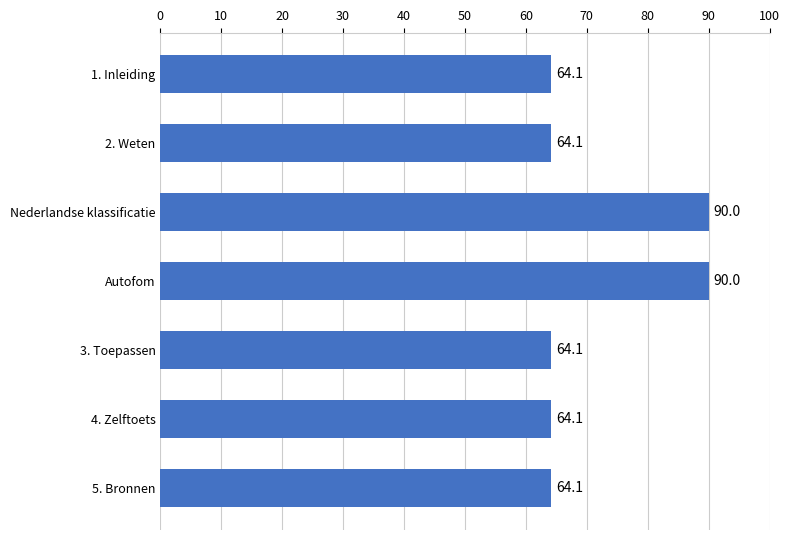

The value at Nederlandse klassificatie is 133.6. True or false?

False